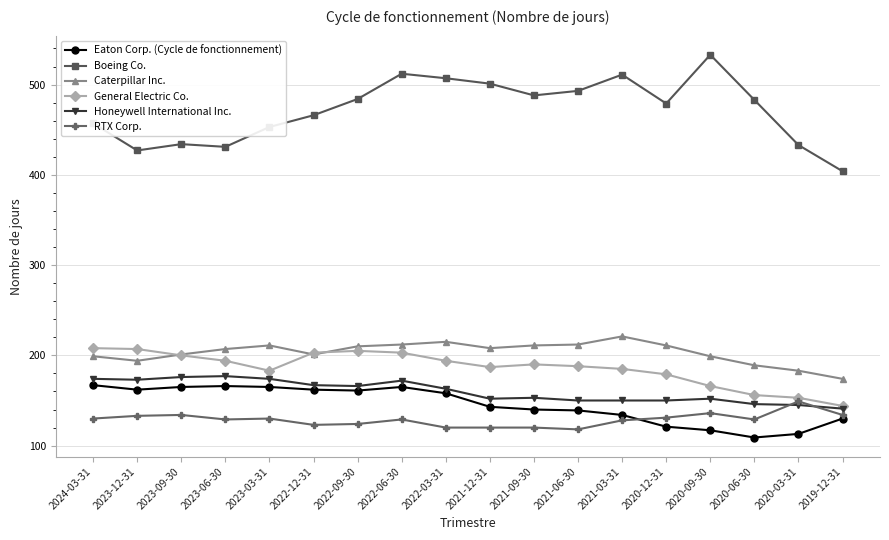

At 2021-12-31, list the series in order from largest to smallest.

Boeing Co., Caterpillar Inc., General Electric Co., Honeywell International Inc., Eaton Corp. (Cycle de fonctionnement), RTX Corp.